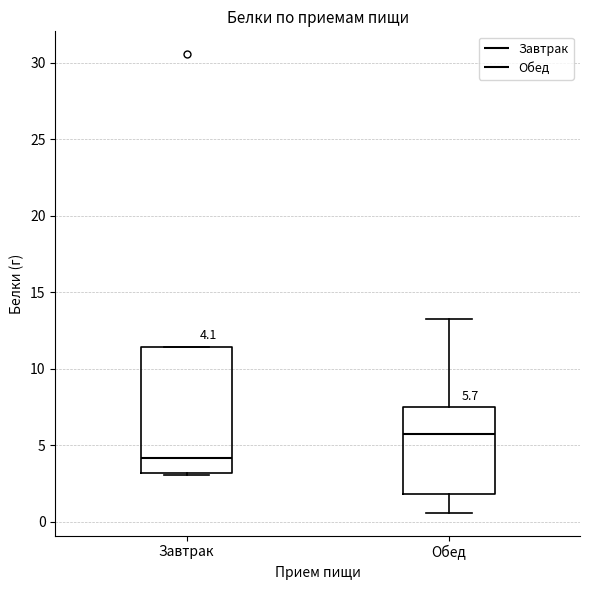

Which box is the tallest, from its lower edge to its upper edge?

Завтрак